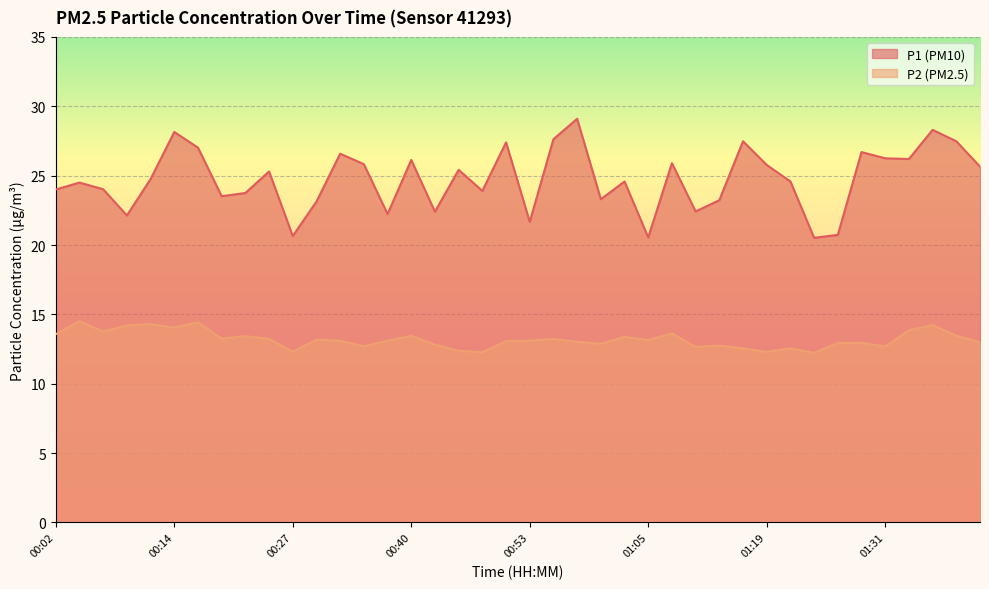

True or false: P2 and P1 cross at least once.

False